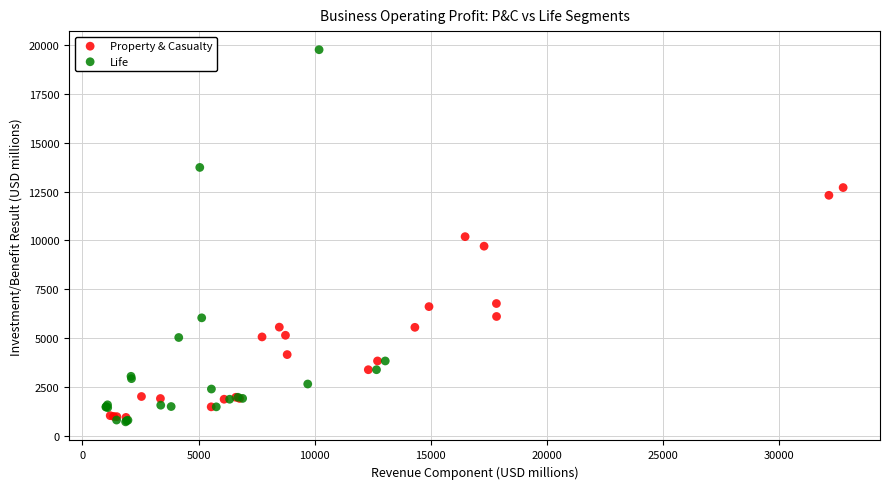

Which series has the largest Y range (max minus min)?

Life